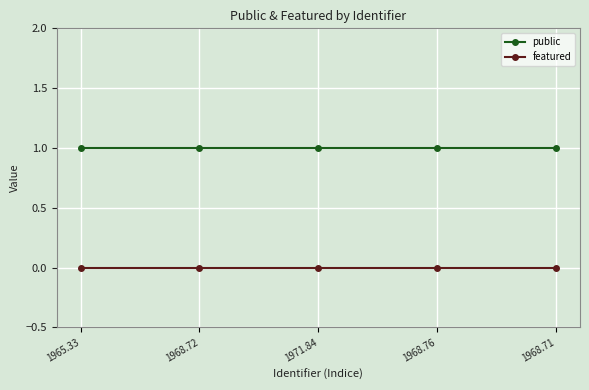

Reading left to right, extract all data points from this chart.

public: 1965.33=1	1968.72=1	1971.84=1	1968.76=1	1968.71=1
featured: 1965.33=0	1968.72=0	1971.84=0	1968.76=0	1968.71=0